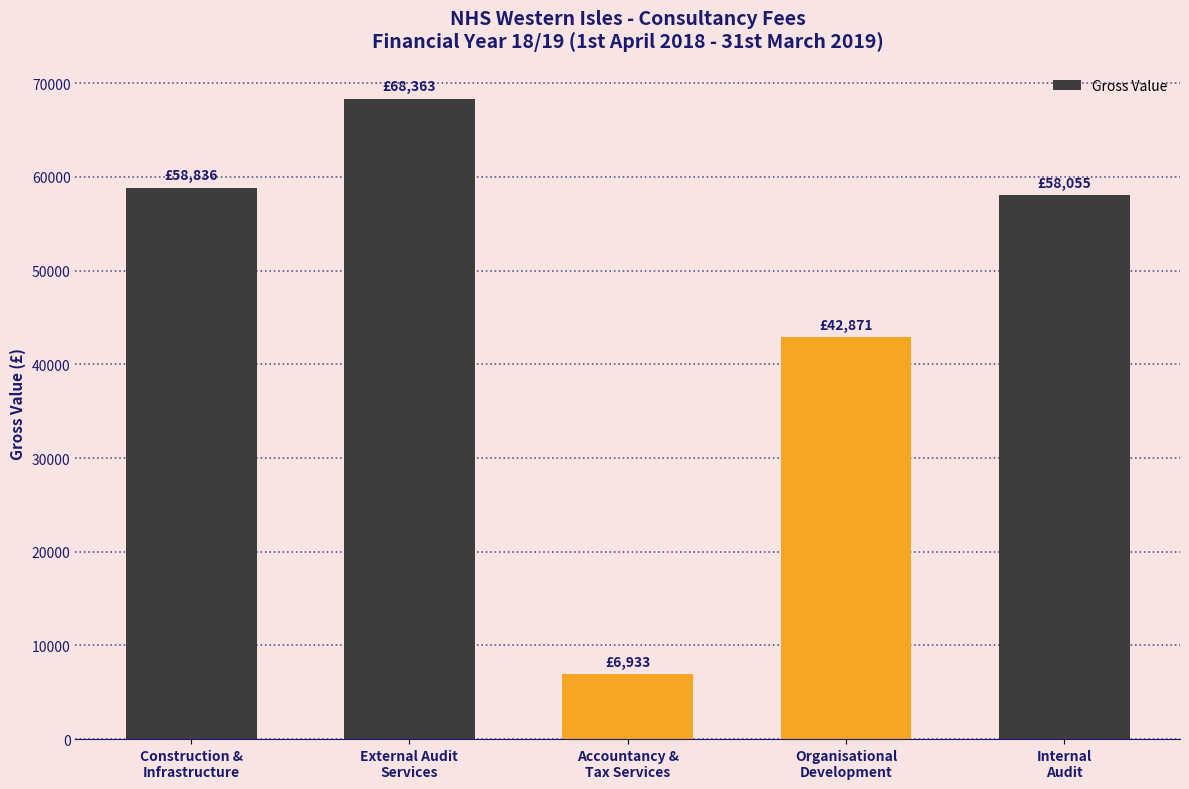

What is the sum of the values at Internal
Audit and Construction &
Infrastructure?

116891.2